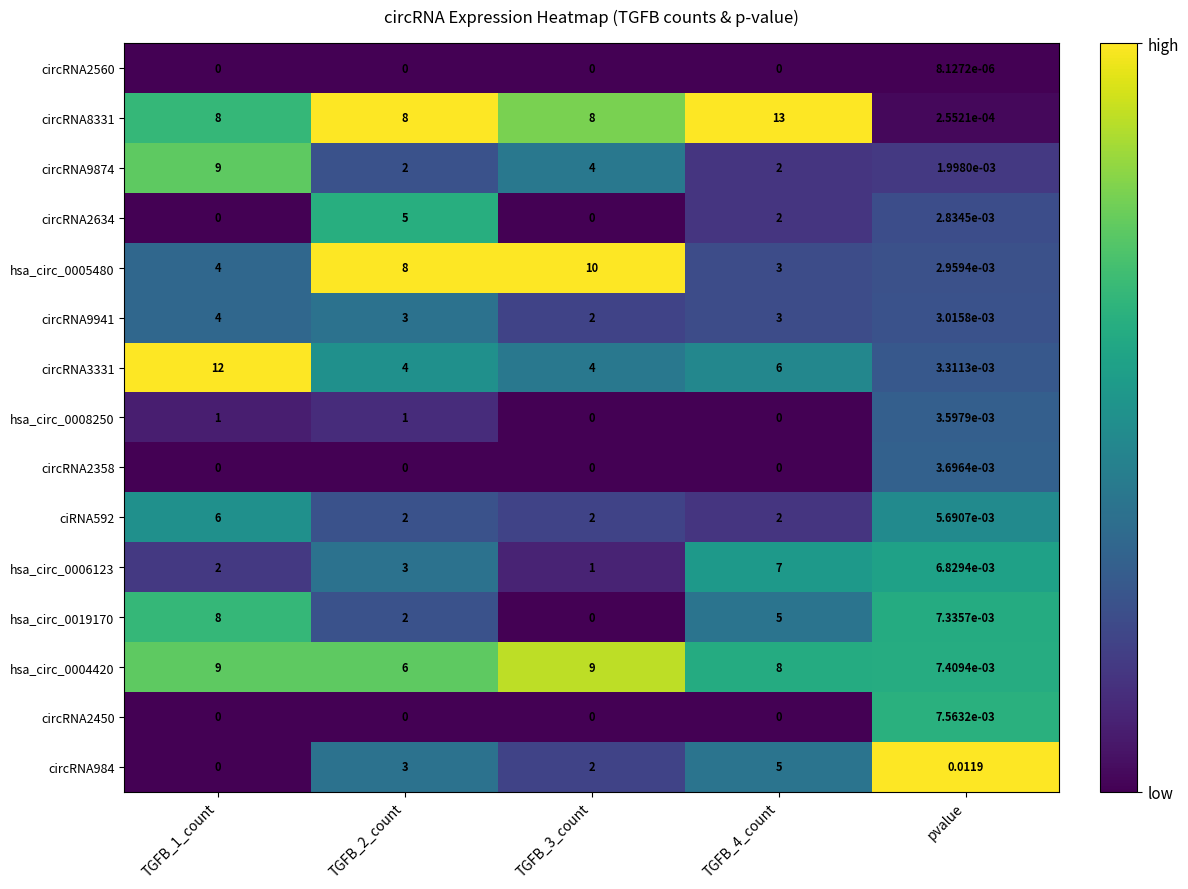

Is the value of hsa_circ_0019170 at TGFB_1_count greater than the value of circRNA2560 at TGFB_4_count?

Yes